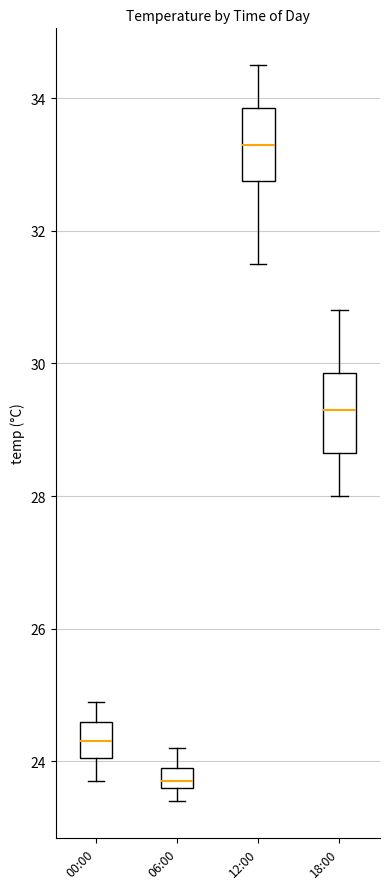

Where does the lower whisker of the box for 12:00 end on the y-axis? The values are not printed on the chart, so give them approximately, as read against the axis.

31.6